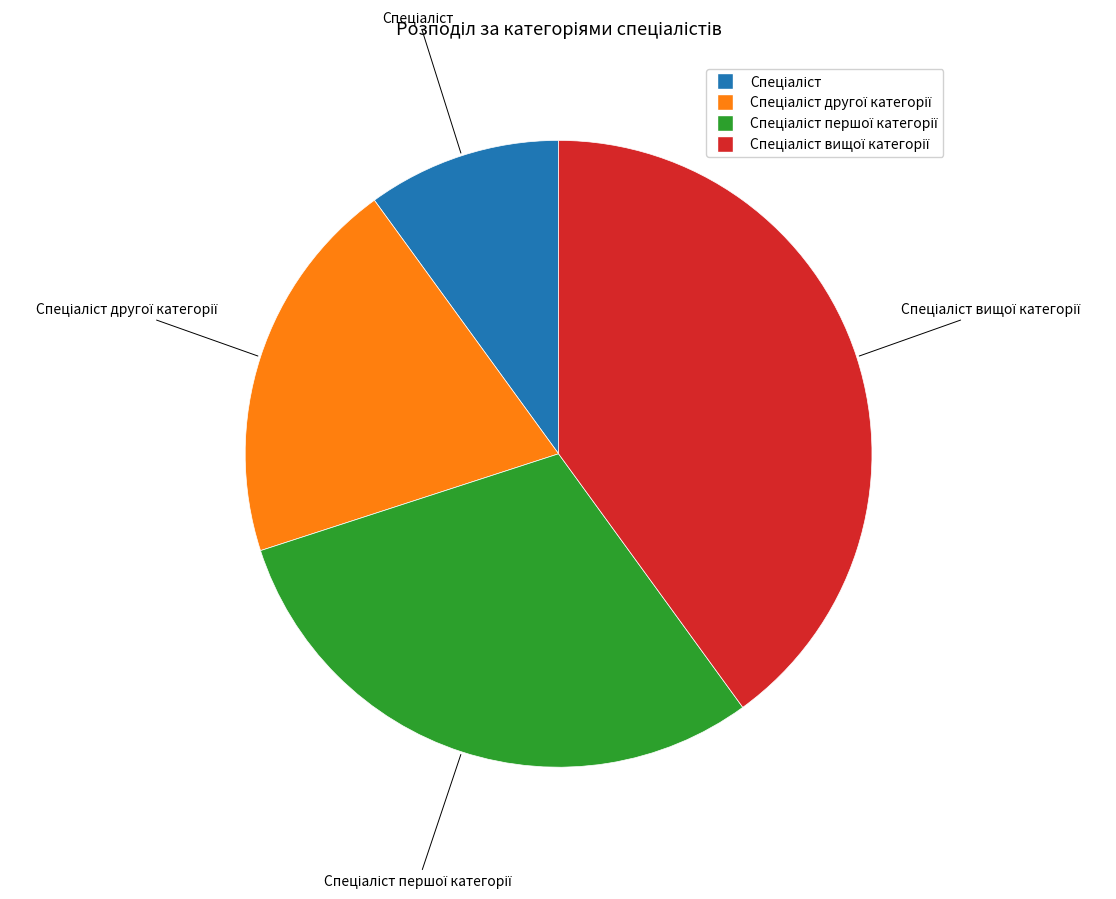

How many segments does this pie chart have?

4